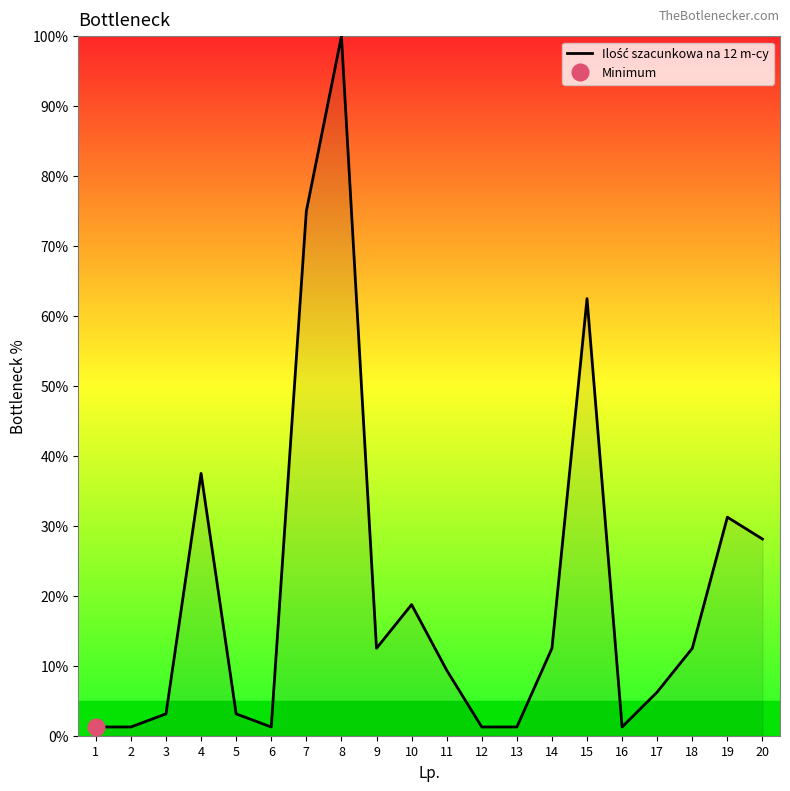

How many lines are shown in the chart?

1